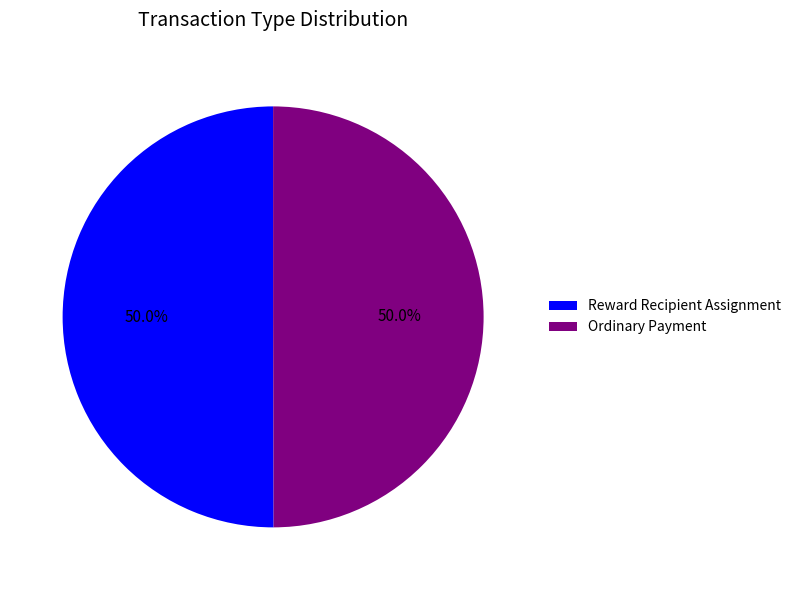

Approximately how many times larger is the value at Ordinary Payment compared to Reward Recipient Assignment?

1.0